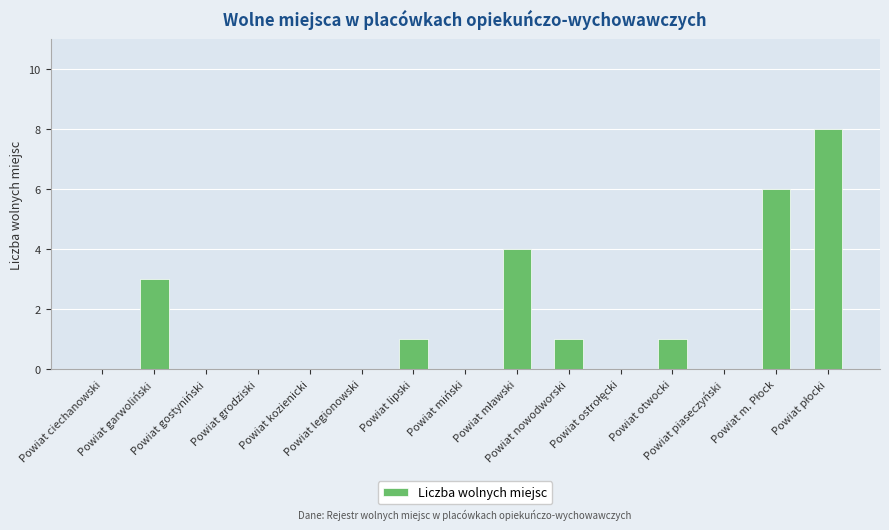

Reading left to right, transcribe all the data shown in this chart.

0	3	0	0	0	0	1	0	4	1	0	1	0	6	8